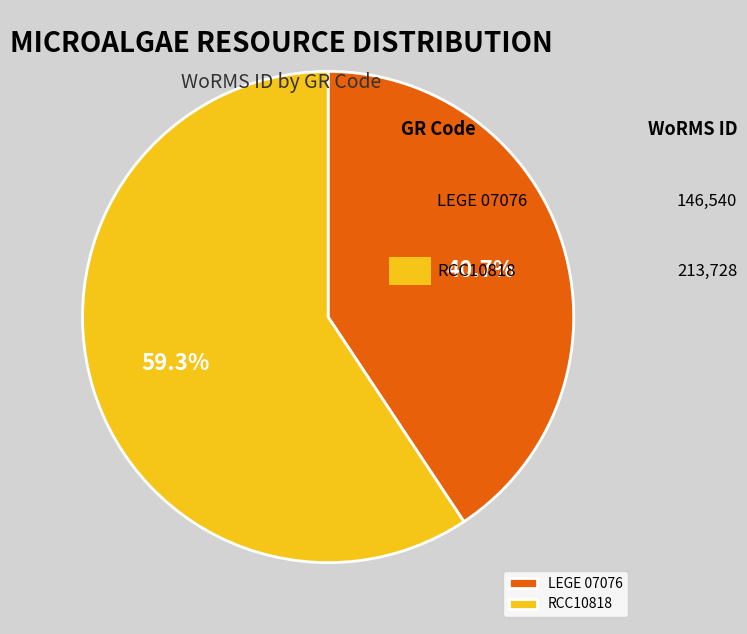

What is the total percentage of RCC10818 and LEGE 07076?

100.0%